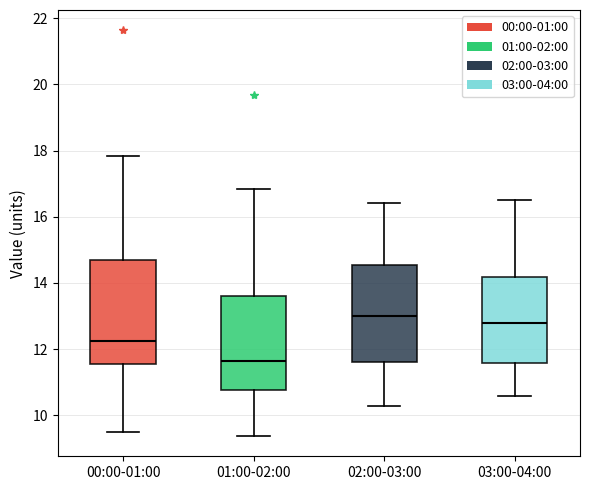

Reading left to right, transcribe this box plot: for each box, give where its median line is, the range the box spans, and where its two whiskers end, as read against the y-axis. The values are not printed on the chart, so give them approximately, as read against the axis.

00:00-01:00: median 12.2, box 11.6 to 14.6, whiskers 9.6 to 17.8
01:00-02:00: median 11.6, box 10.8 to 13.6, whiskers 9.4 to 16.8
02:00-03:00: median 13.0, box 11.6 to 14.6, whiskers 10.4 to 16.4
03:00-04:00: median 12.8, box 11.6 to 14.2, whiskers 10.6 to 16.6